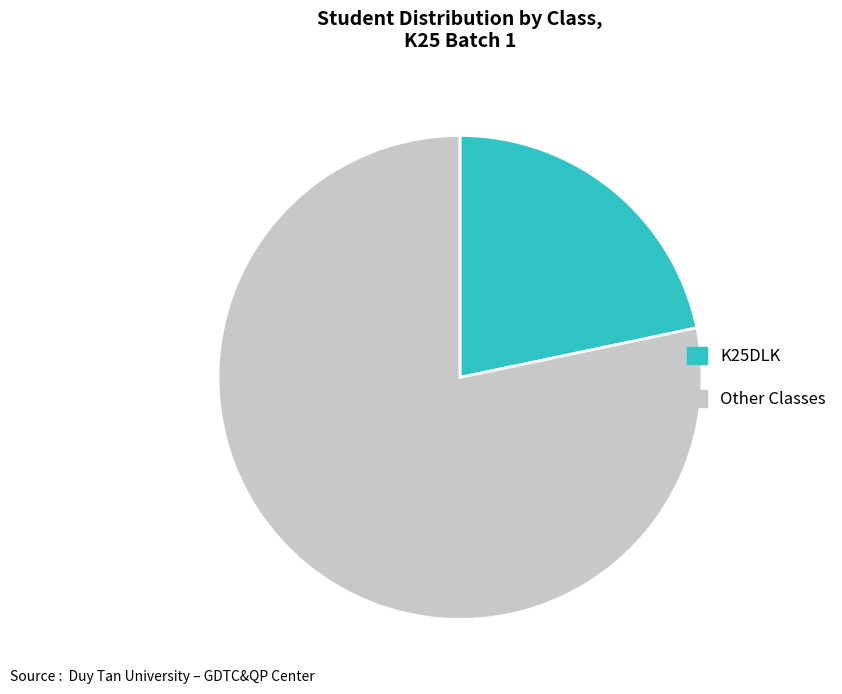

Is it true that Other is 78% of the pie?

True